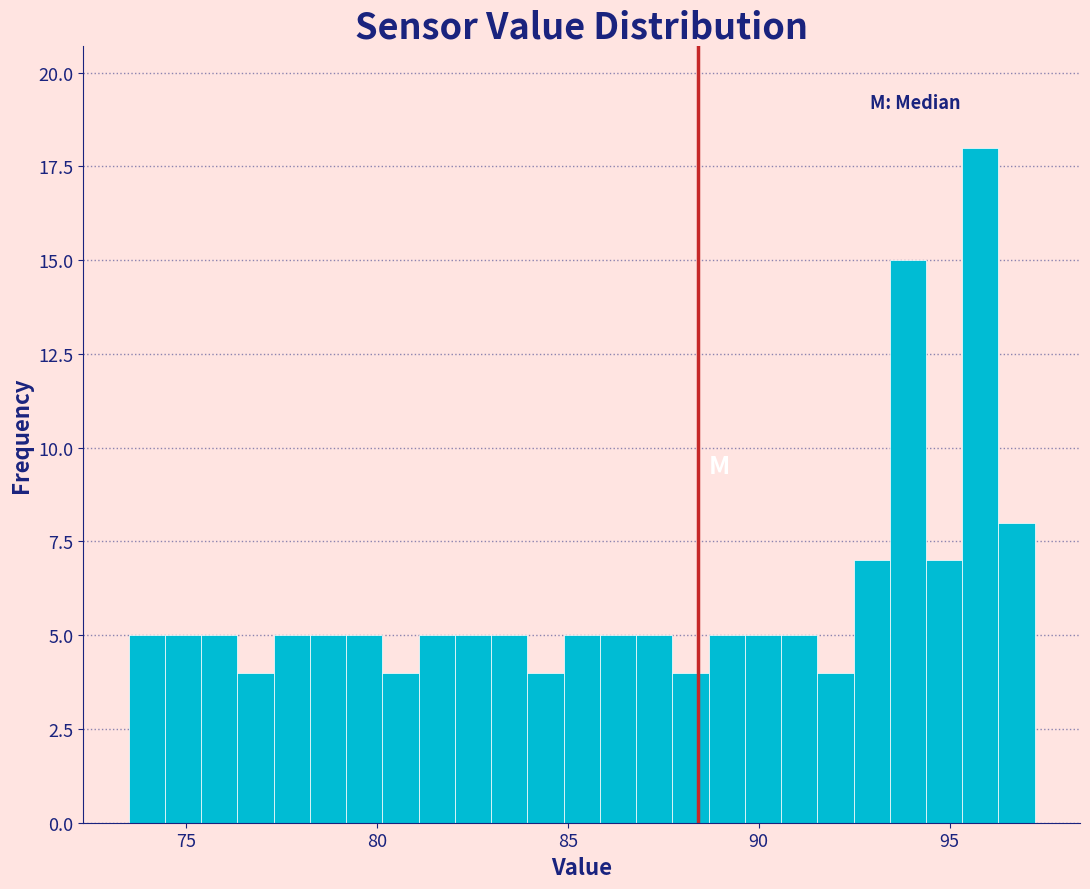

Around what value on the x-axis is the tallest bar? Give the approximate position of its centre, as read against the axis.

96.0